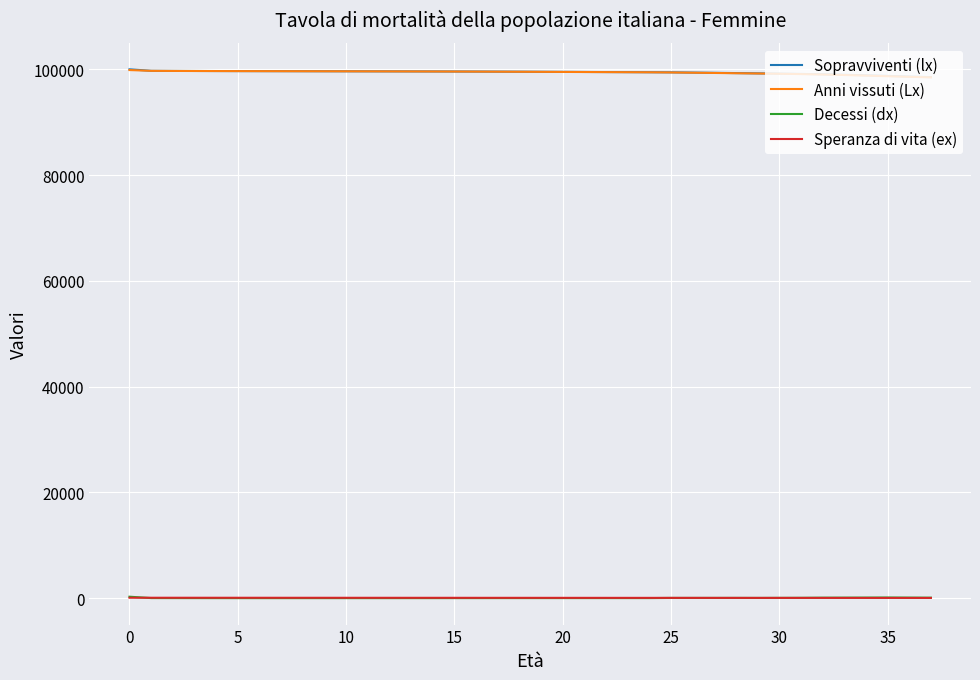

True or false: Decessi (dx) and Anni vissuti (Lx) intersect in this chart.

False